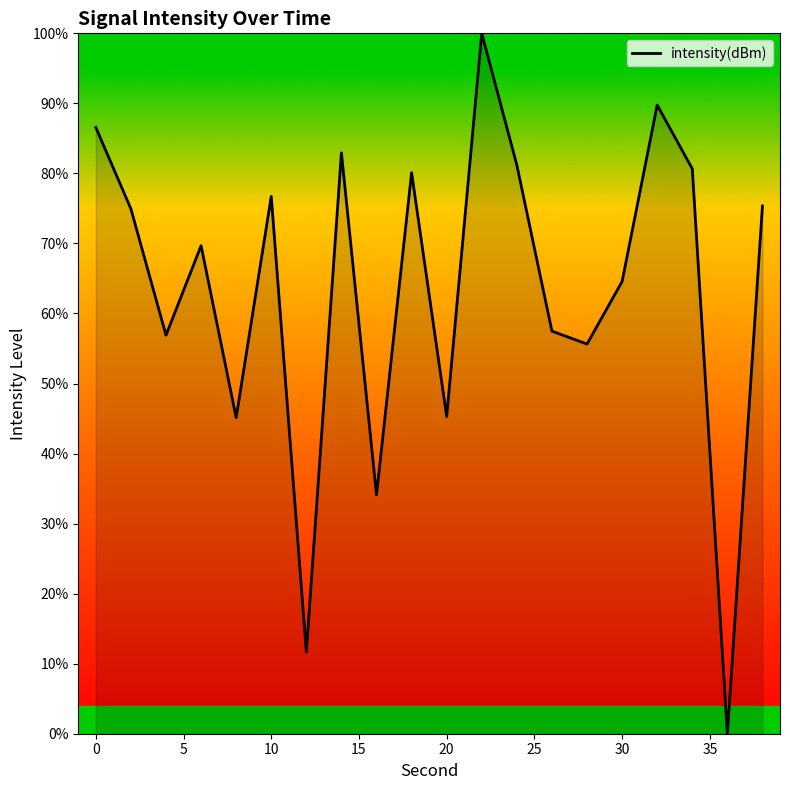

Reading left to right, what are all the values shown in this chart?

86.6	74.9	56.9	69.7	45.1	76.7	11.7	82.9	34.1	80.1	45.3	100.0	81.2	57.5	55.6	64.6	89.8	80.7	0.0	75.3